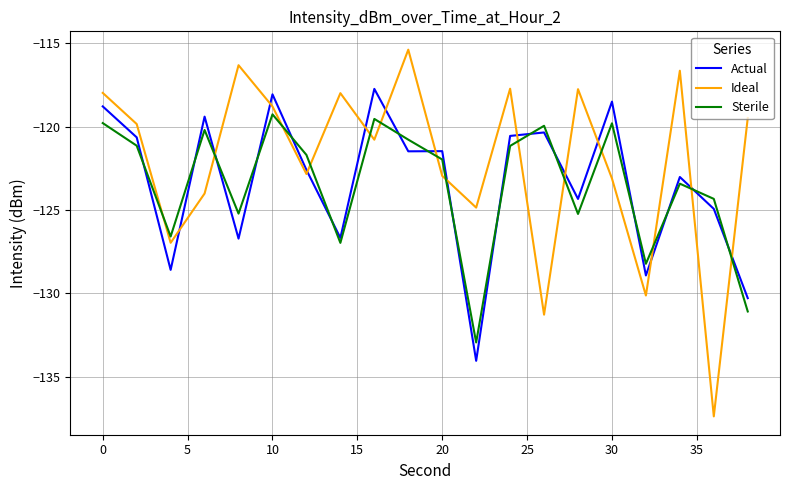

Which series has the largest total across all categories?

Ideal